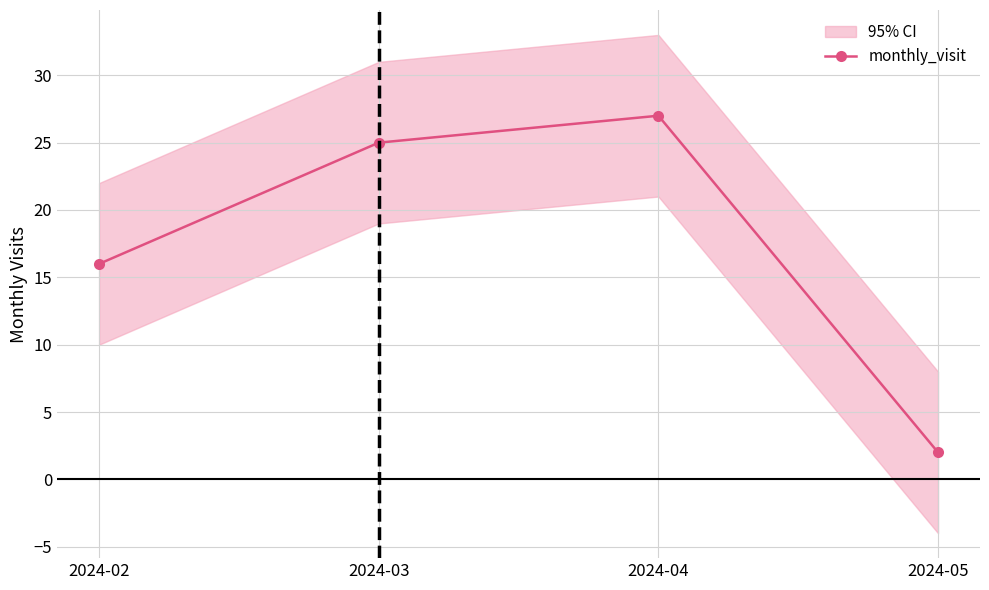

True or false: the data shows 8 at 2024-03.

False